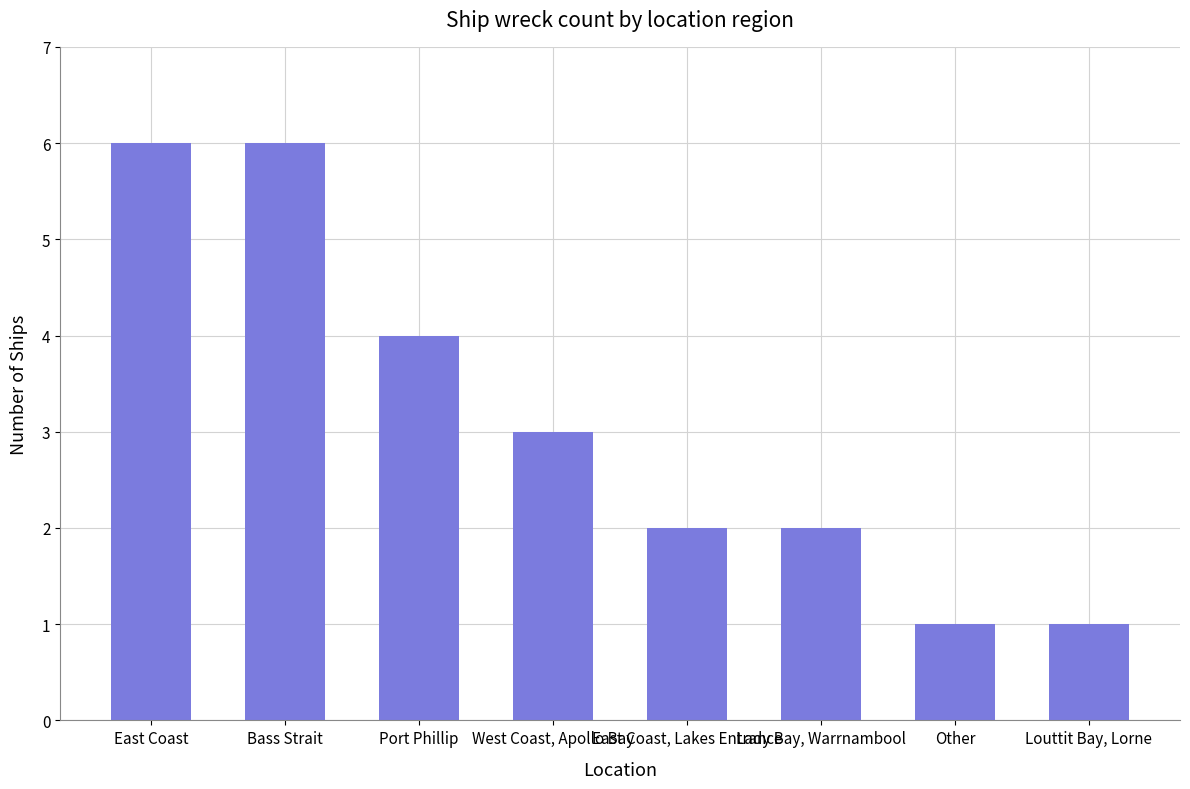

Reading left to right, extract all data points from this chart.

East Coast=6	Bass Strait=6	Port Phillip=4	West Coast, Apollo Bay=3	East Coast, Lakes Entrance=2	Lady Bay, Warrnambool=2	Other=1	Louttit Bay, Lorne=1